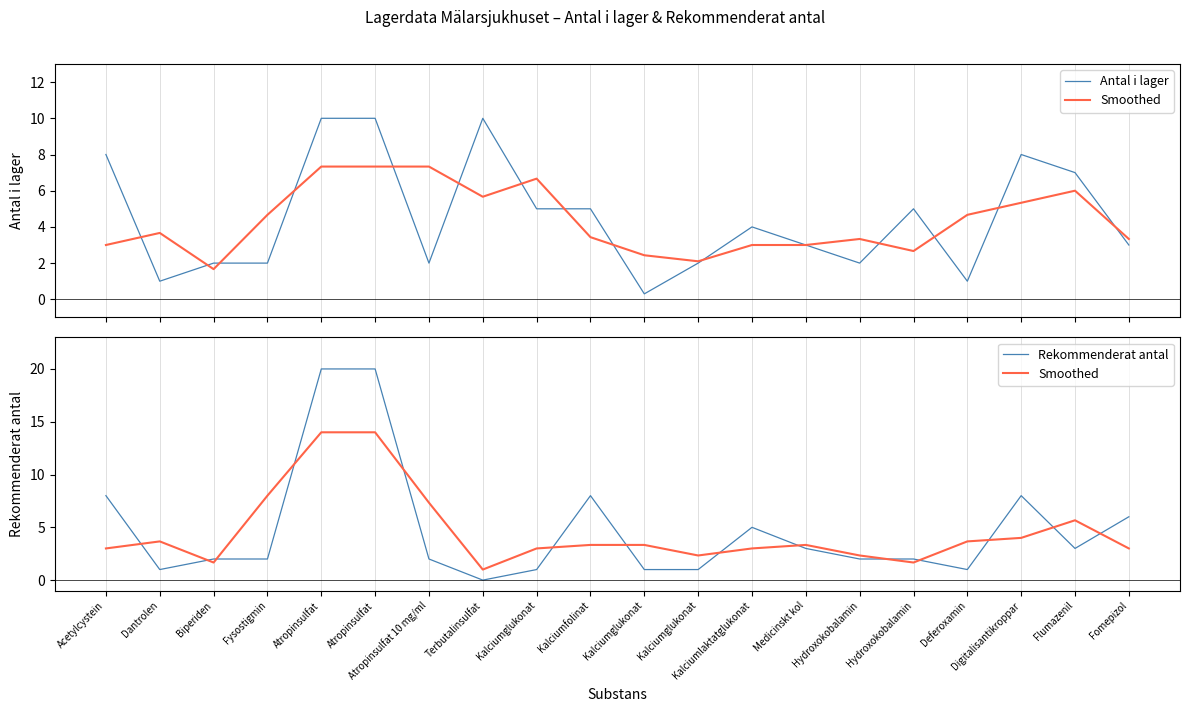

What is the minimum value for Antal i lager?

0.3